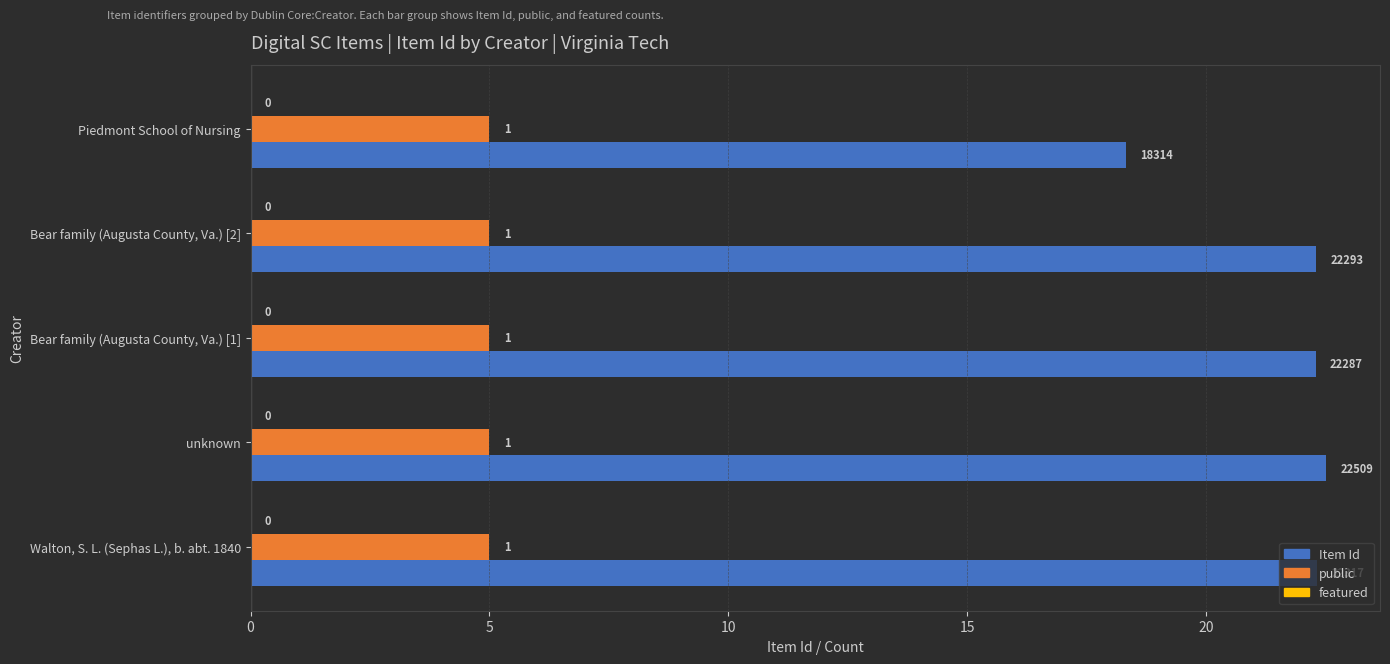

What is the greatest value displayed?

22.5